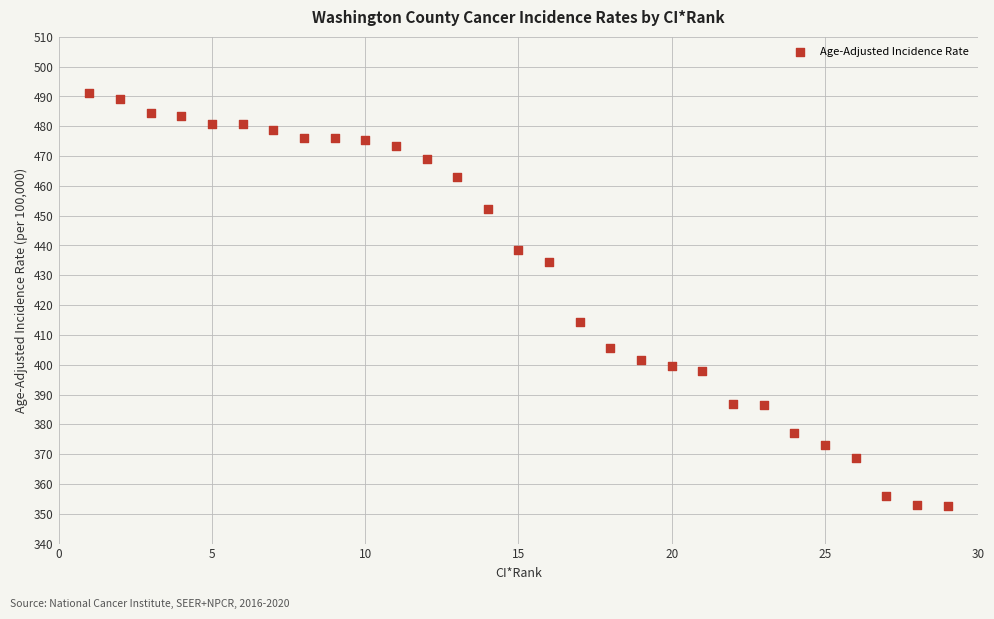

What is the range of X values (max minus min)?

28.0